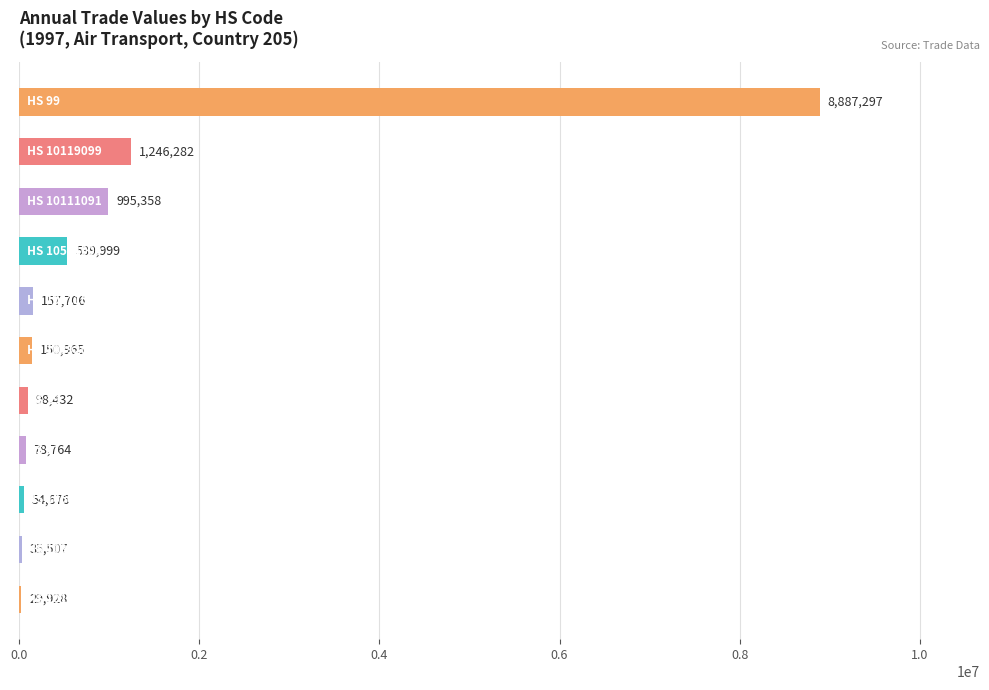

What is the sum of all values?

12274914